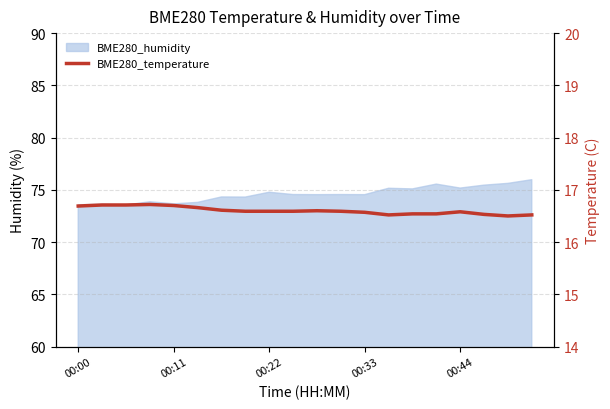

The value at 19 is 16.5. True or false?

True